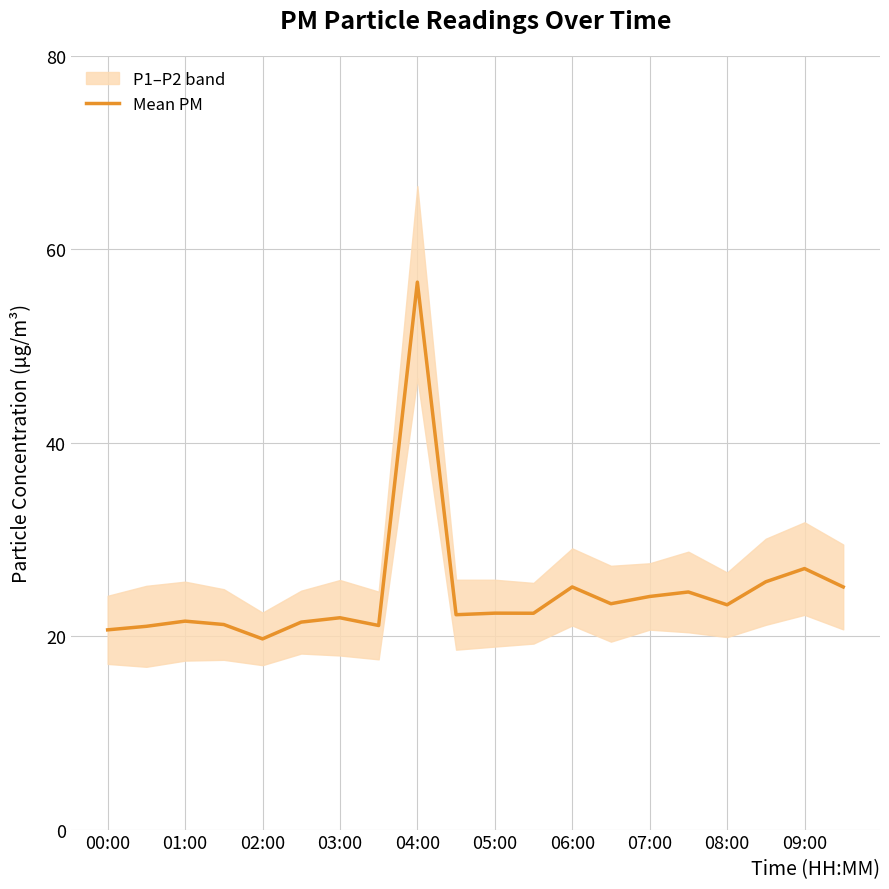

What is the maximum value for Mean PM?

56.6